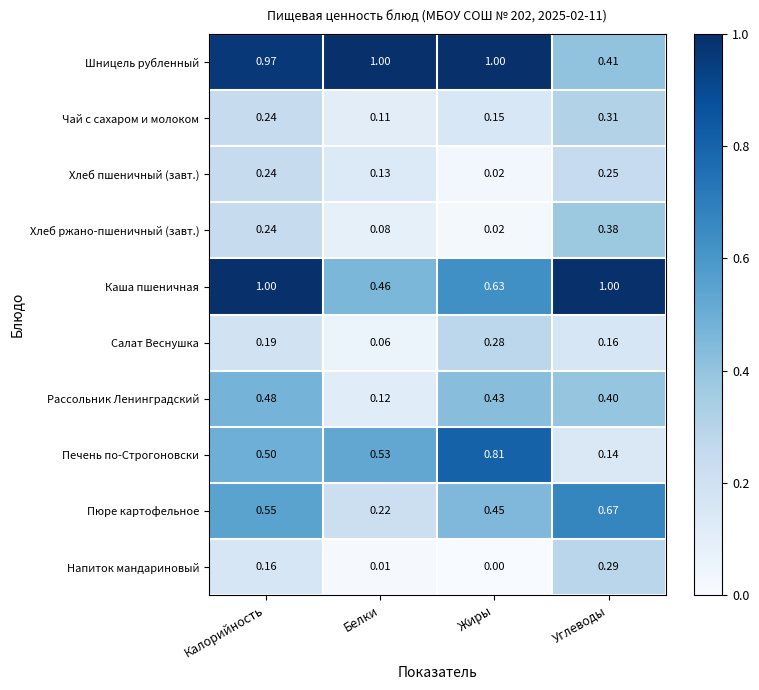

Between Белки and Углеводы, which series saw the biggest shift?

Шницель рубленный